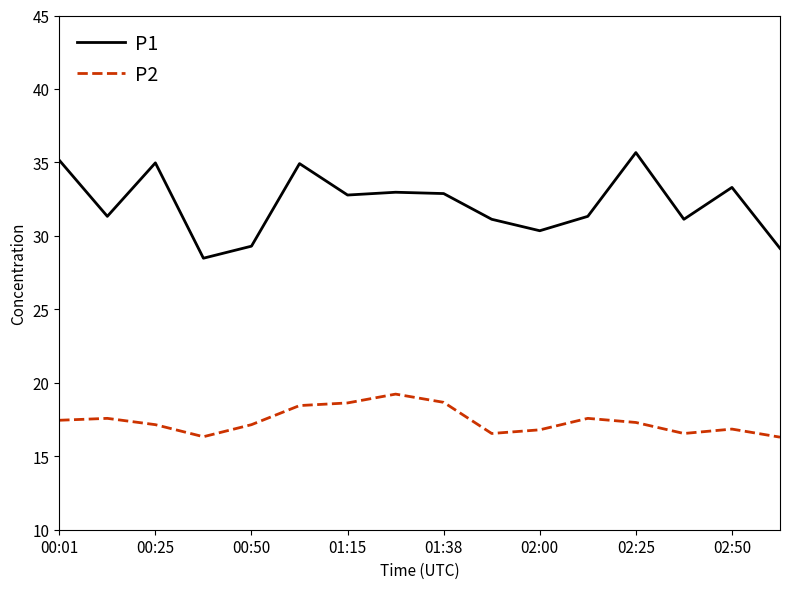

Rank the series by their average value, from lowest to highest.

P2, P1